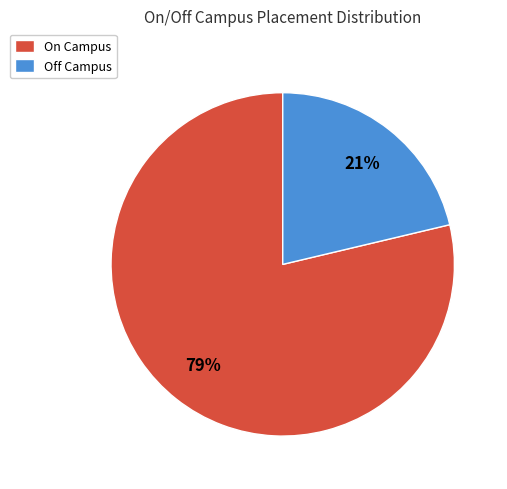

To the nearest percent, what percentage of the pie is Off Campus?

21%